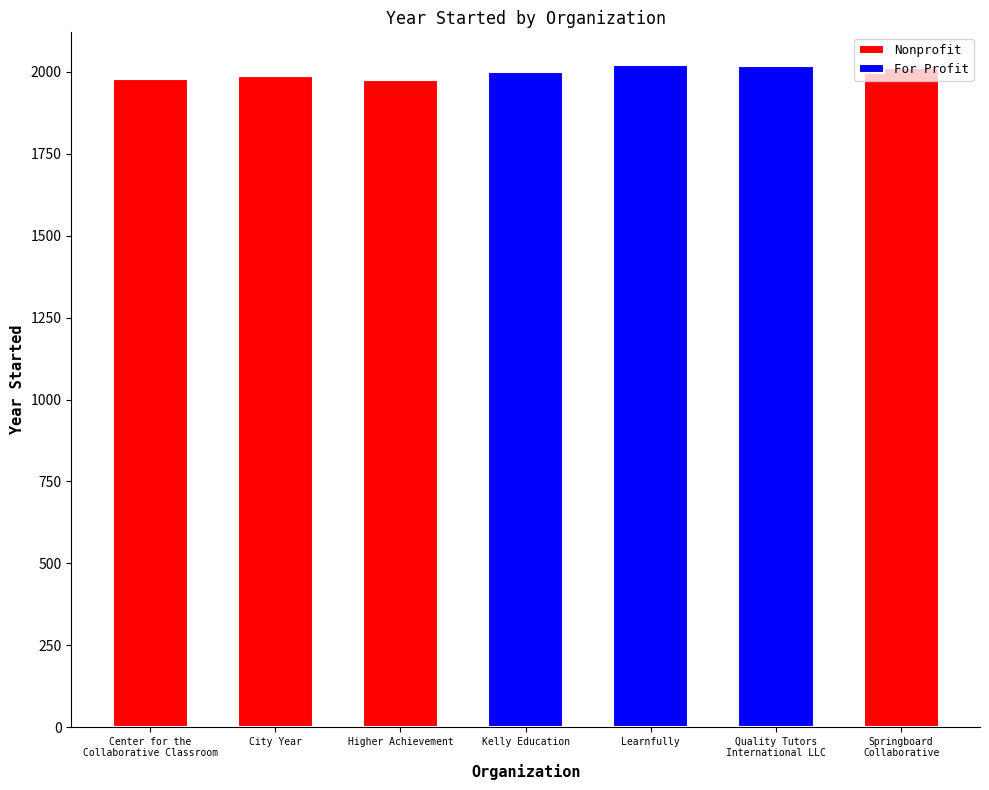

The Nonprofit series shows 0 at Learnfully. True or false?

True